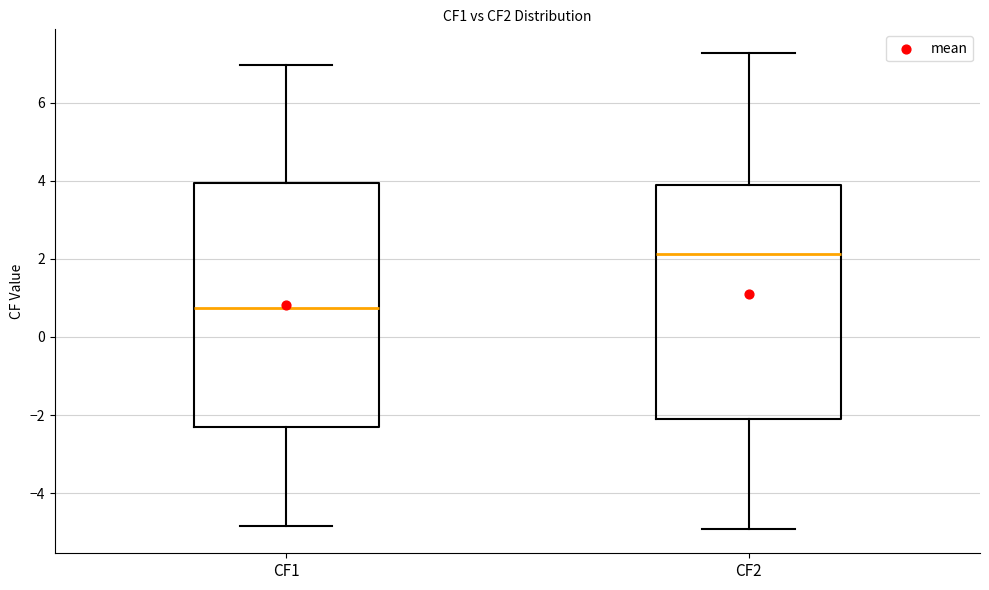

Reading left to right, read every box against the y-axis: the position of its median line, the range the box covers, and the ends of its whiskers. The values are not printed on the chart, so give them approximately, as read against the axis.

CF1: median 0.8, box -2.2 to 4.0, whiskers -4.8 to 7.0
CF2: median 2.2, box -2.0 to 3.8, whiskers -5.0 to 7.2